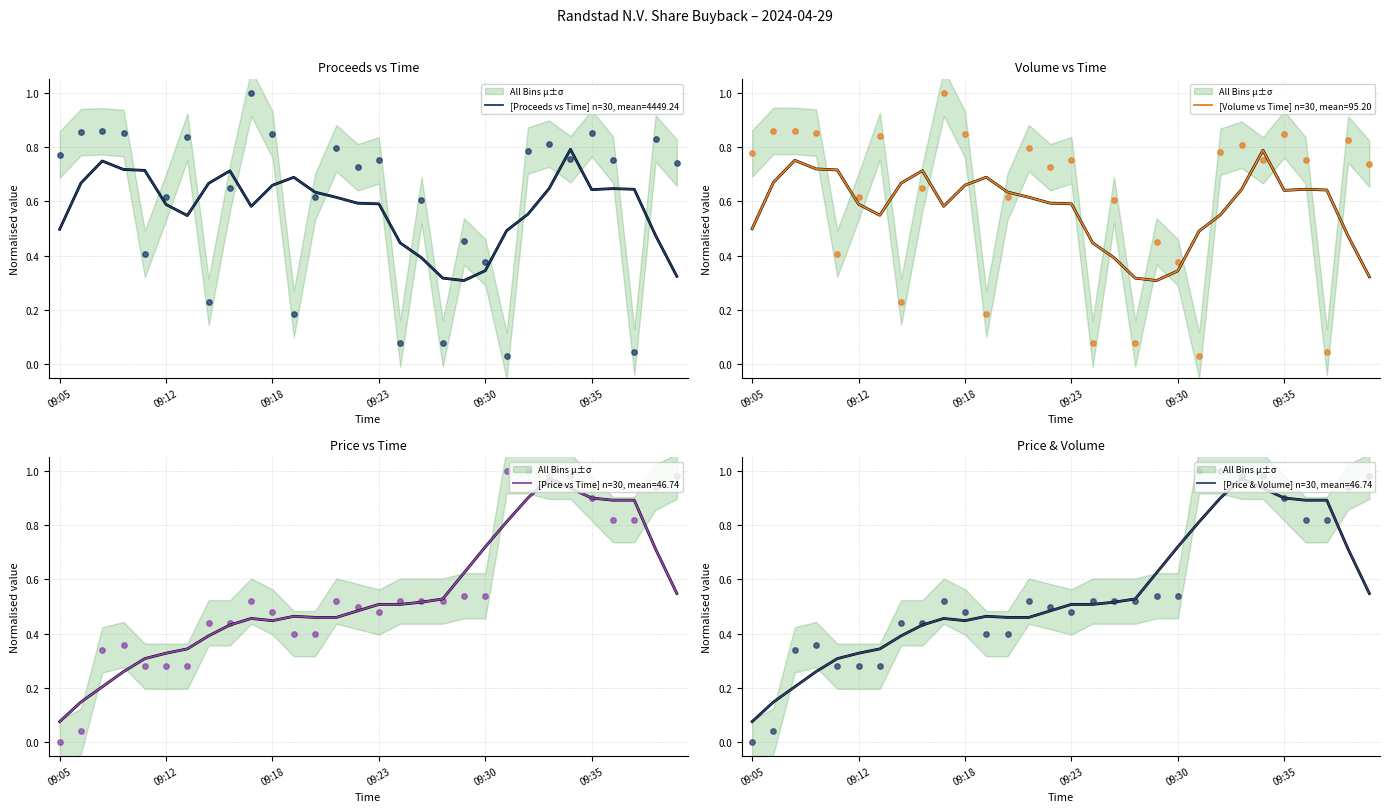

Which series has the widest spread of Y values?

Price